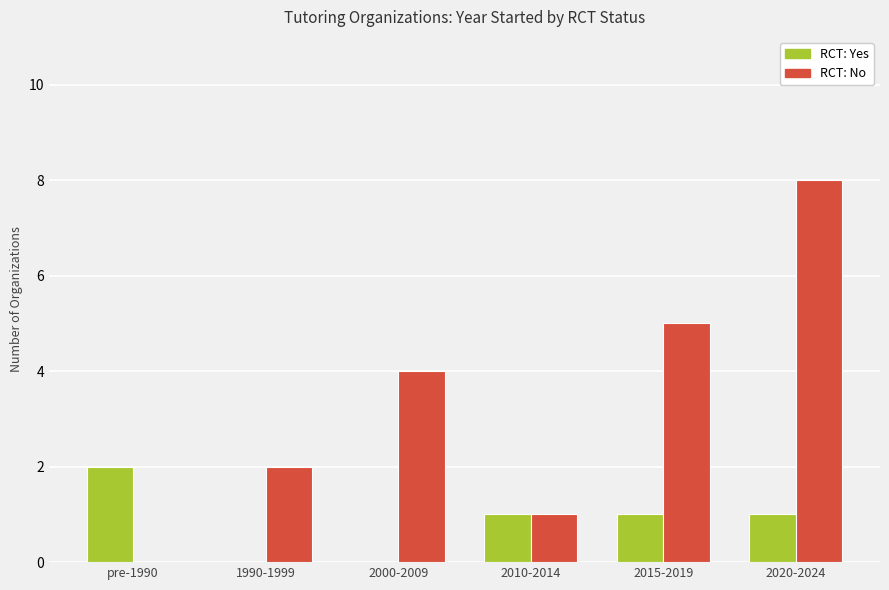

Reading left to right, what are all the values shown in this chart?

RCT: Yes: 2	0	0	1	1	1
RCT: No: 0	2	4	1	5	8